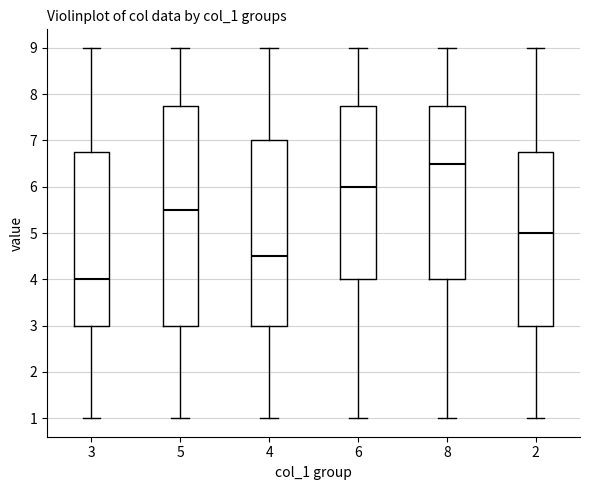

Where does the median line of the box at x = 3 sit on the y-axis? The values are not printed on the chart, so give them approximately, as read against the axis.

4.0